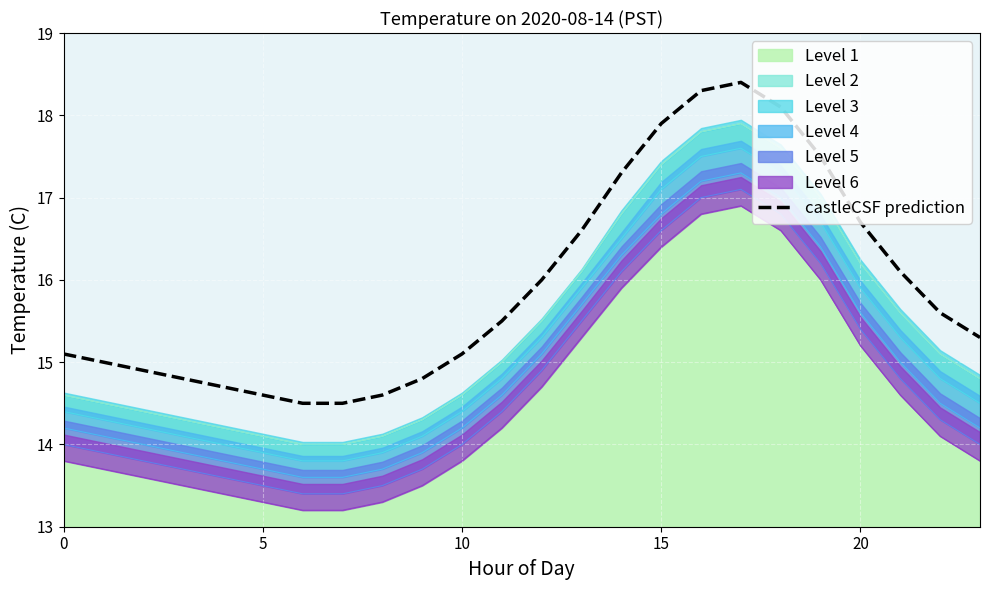

How many lines are shown in the chart?

1